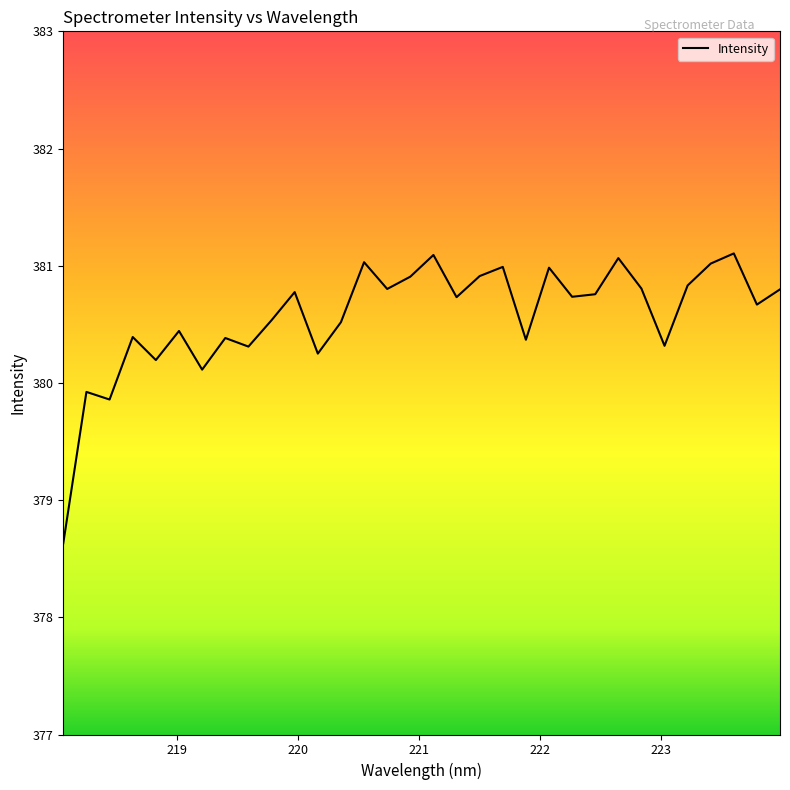

Does the chart display data point markers on the line(s)?

No